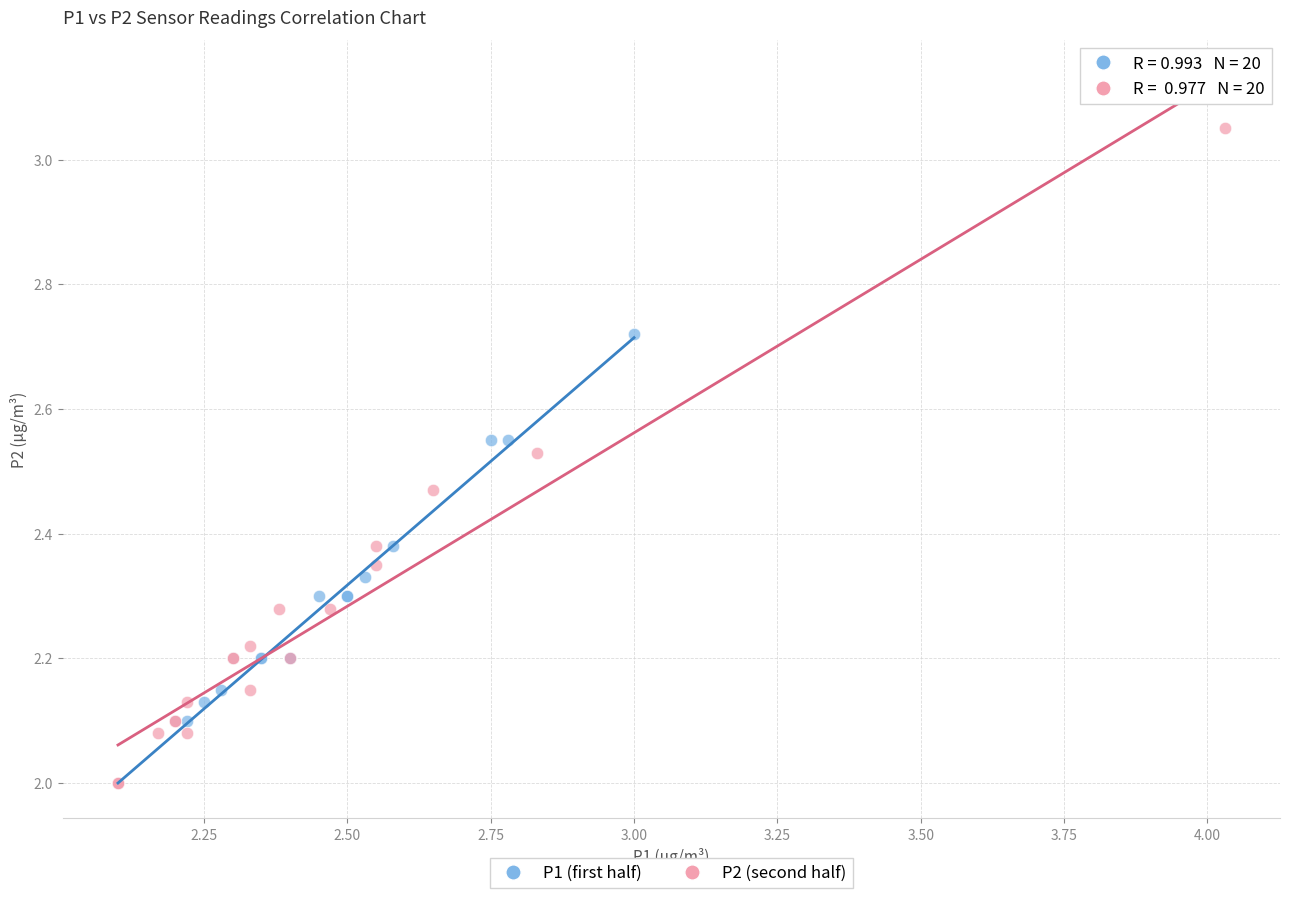

Which series has the largest Y range (max minus min)?

P2 (second half)